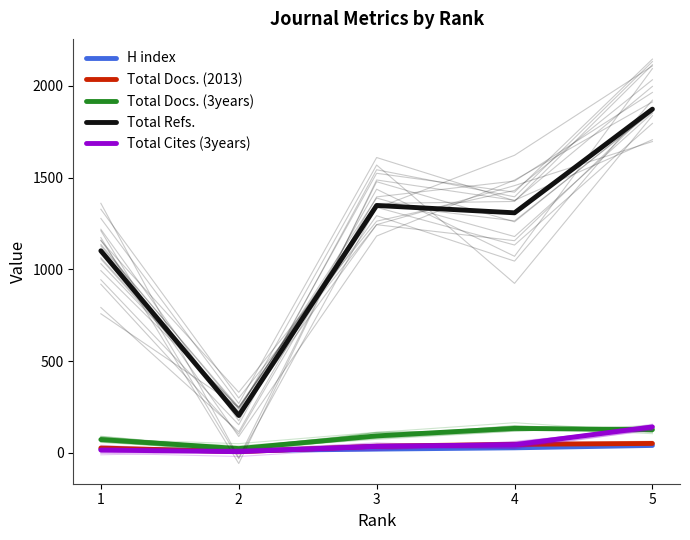

The Total Cites (3years) series shows 24 at 1. True or false?

False